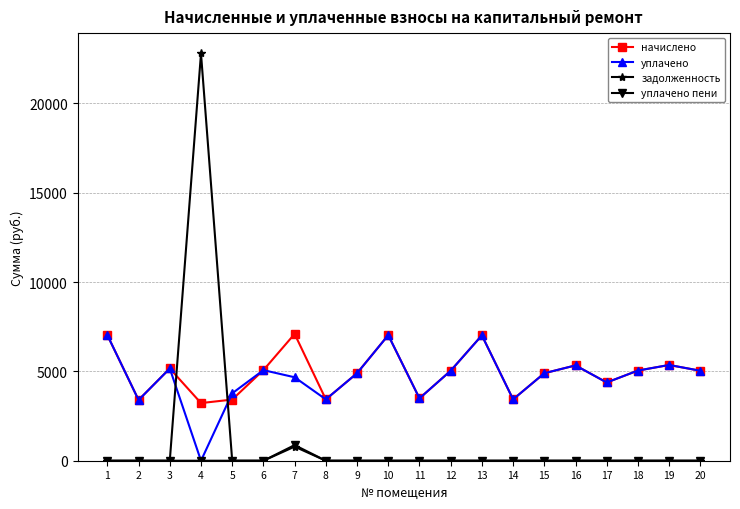

What is the difference between the начислено values at 14 and 1?

3594.2